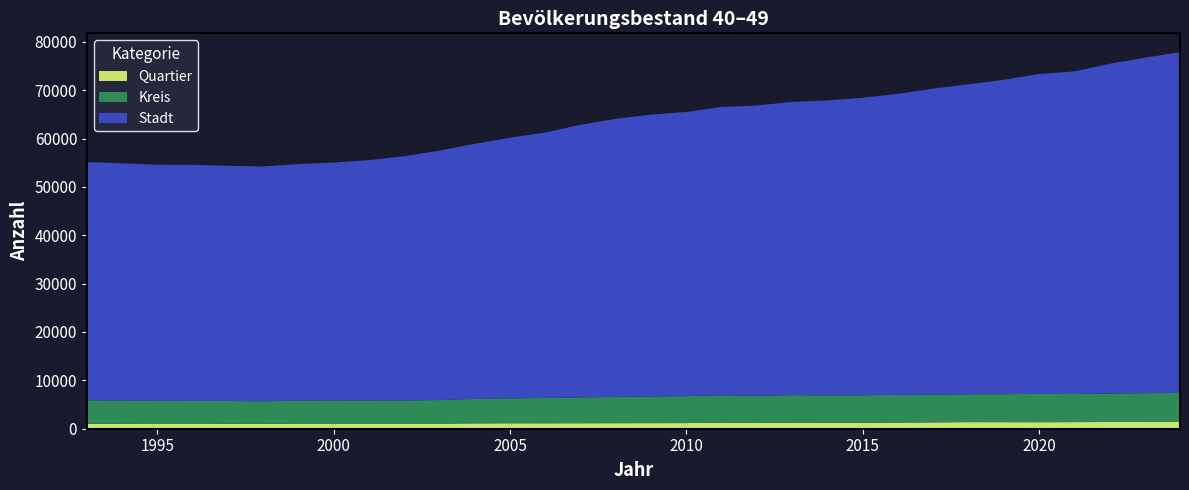

Reading left to right, transcribe all the data shown in this chart.

Stadt: 1993=49232	1994=49031	1995=48792	1996=48816	1997=48629	1998=48554	1999=48891	2000=49200	2001=49707	2002=50481	2003=51560	2004=52737	2005=53887	2006=54874	2007=56365	2008=57496	2009=58278	2010=58747	2011=59601	2012=59978	2013=60624	2014=60969	2015=61498	2016=62240	2017=63284	2018=64069	2019=64982	2020=66126	2021=66700	2022=68163	2023=69350	2024=70450
Kreis: 1993=4878	1994=4829	1995=4785	1996=4750	1997=4729	1998=4666	1999=4763	2000=4759	2001=4753	2002=4786	2003=4873	2004=5043	2005=5149	2006=5231	2007=5326	2008=5433	2009=5511	2010=5570	2011=5661	2012=5639	2013=5691	2014=5666	2015=5696	2016=5723	2017=5714	2018=5769	2019=5788	2020=5854	2021=5803	2022=5883	2023=5950	2024=6000
Quartier: 1993=1025	1994=1004	1995=986	1996=982	1997=1007	1998=1001	1999=1054	2000=1073	2001=1067	2002=1074	2003=1059	2004=1111	2005=1132	2006=1129	2007=1139	2008=1150	2009=1157	2010=1169	2011=1254	2012=1201	2013=1251	2014=1241	2015=1224	2016=1272	2017=1323	2018=1366	2019=1359	2020=1348	2021=1370	2022=1393	2023=1400	2024=1400